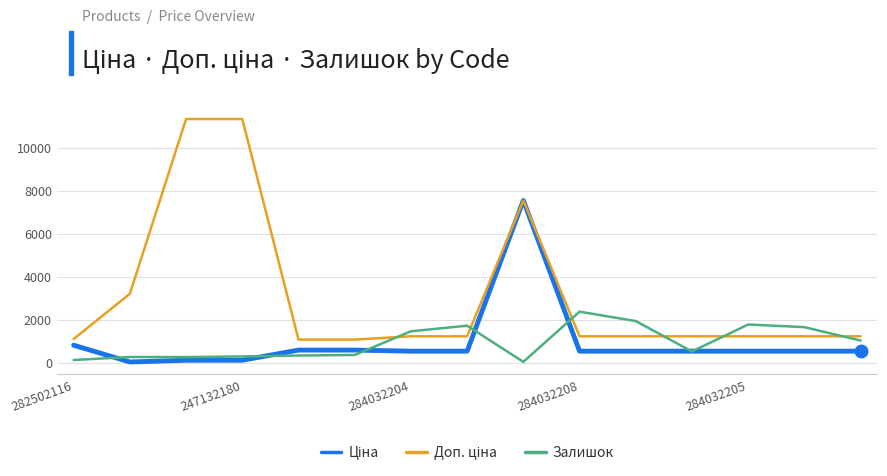

What is the maximum value shown in the chart?

11334.0